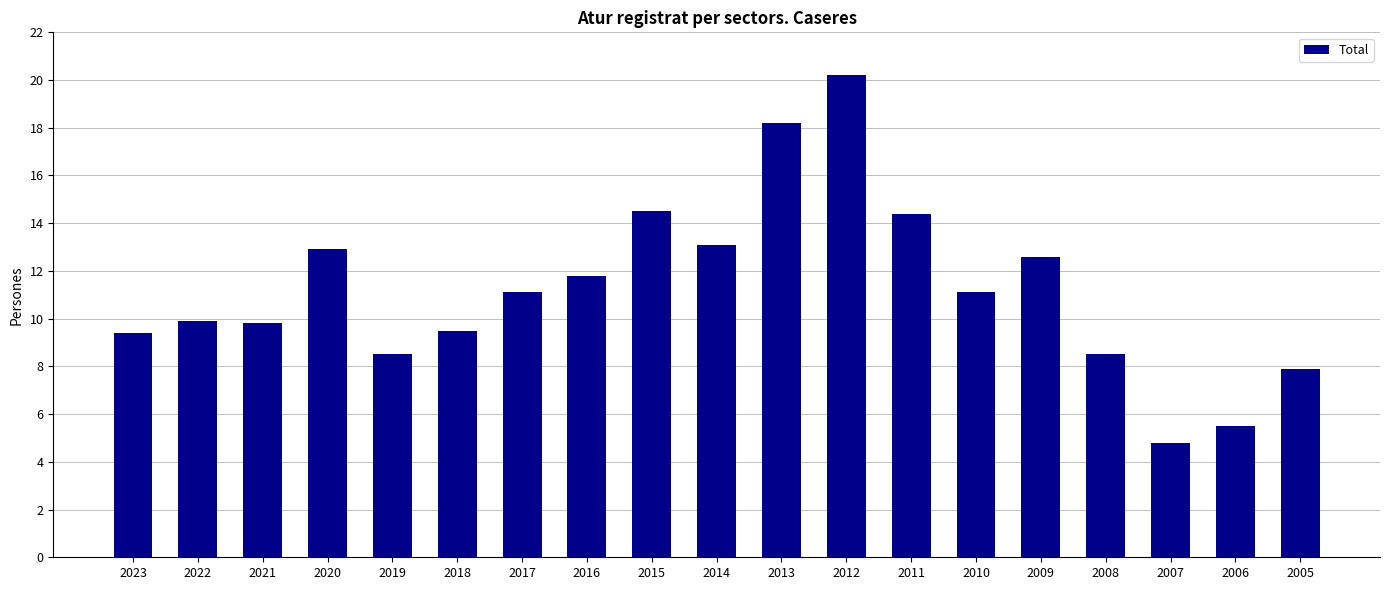

At which label does the data first exceed 11?

2020